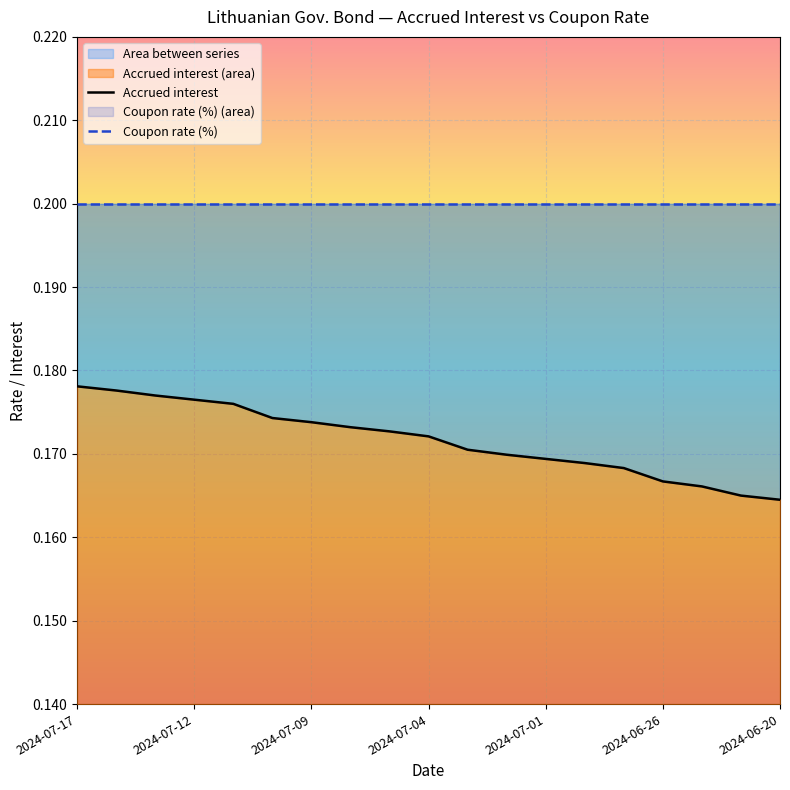

The chart shows a value of 0.2 at 2024-07-04. True or false?

True